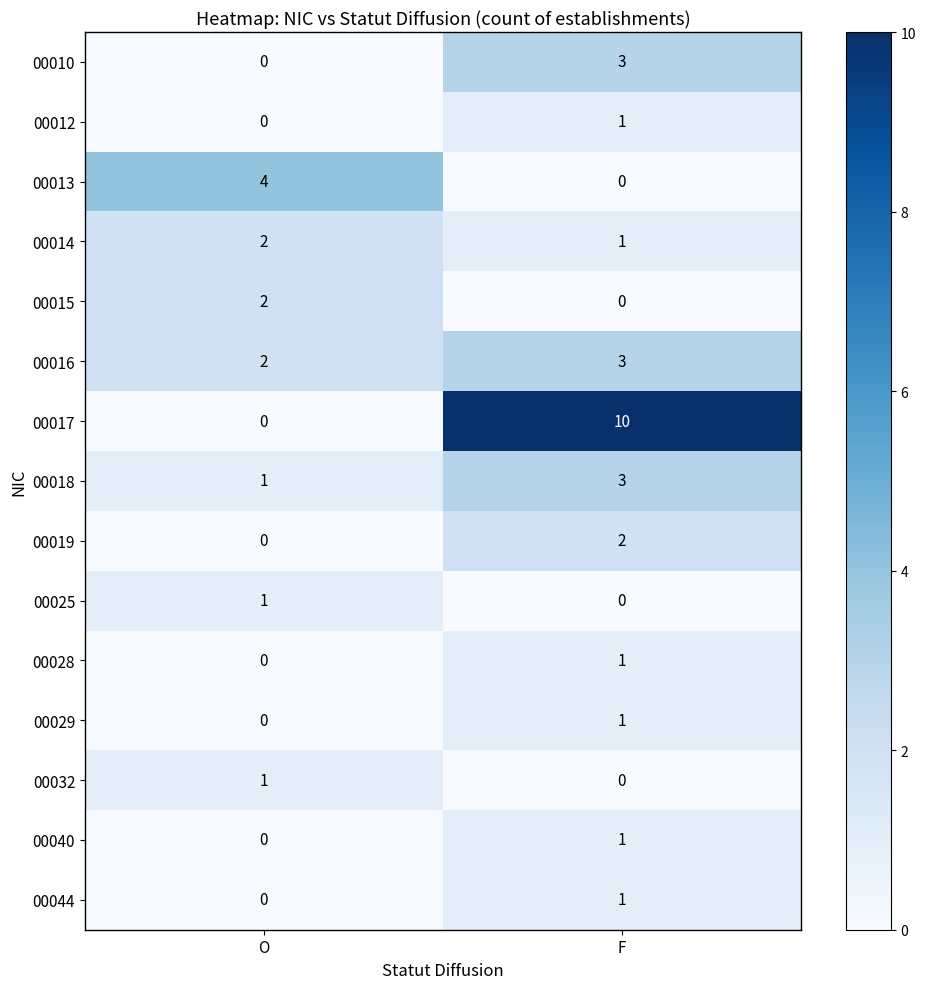

At how many categories does at least one series exceed 9?

1